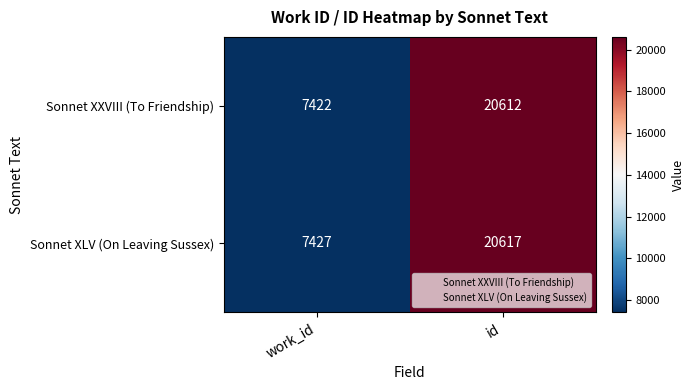

What is the maximum value shown in the chart?

20617